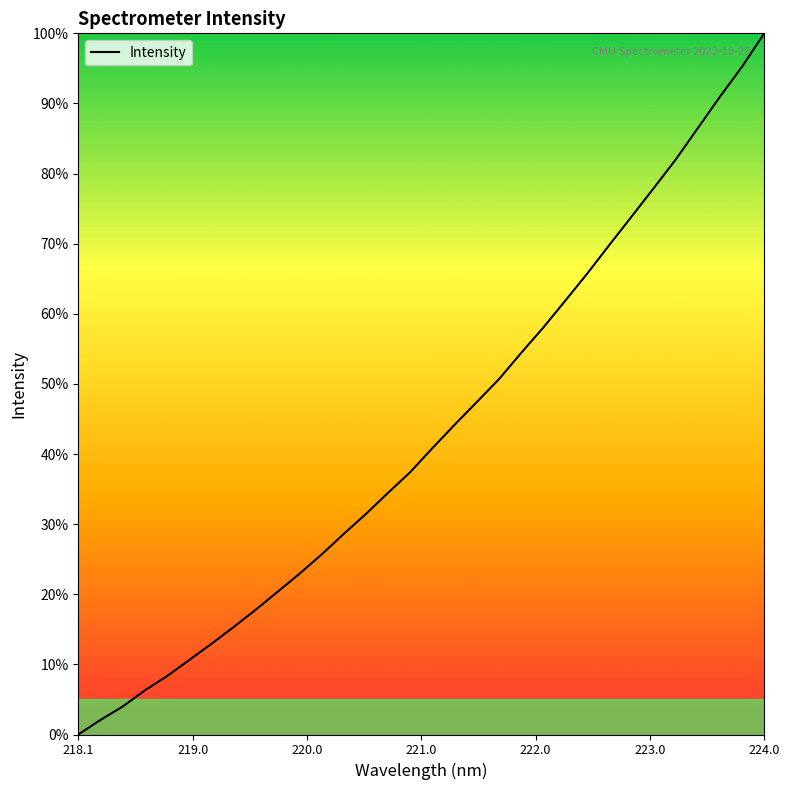

What is the difference between the maximum and minimum values?

100.0